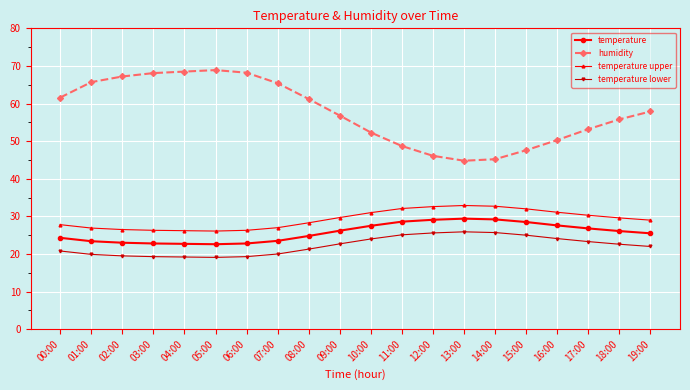

Is this an area chart (filled region under the line)?

No